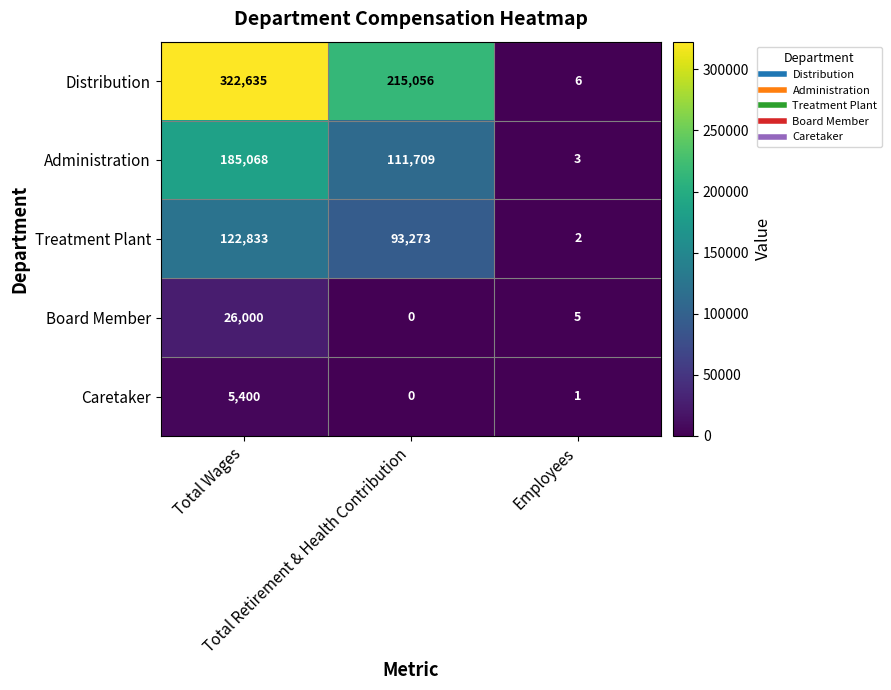

How many data points does each series have?

3